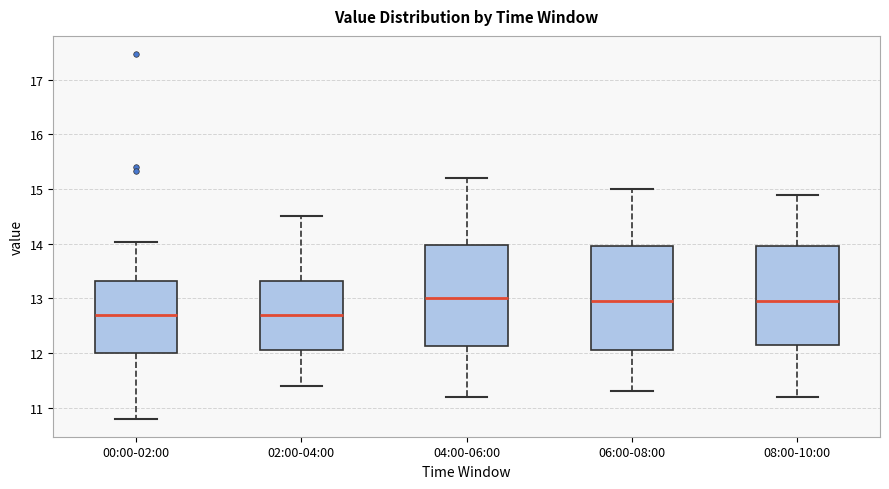

Where does the median line of the box for 08:00-10:00 sit on the y-axis? The values are not printed on the chart, so give them approximately, as read against the axis.

13.0